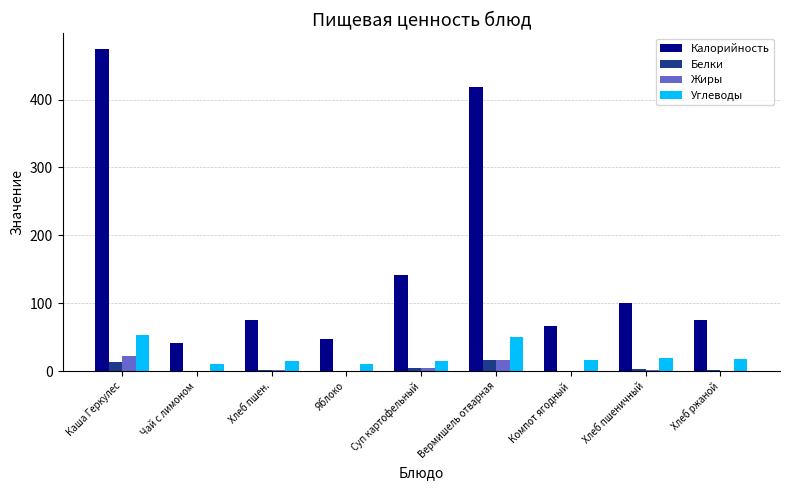

What is the total value across all series at Суп картофельный?

167.0